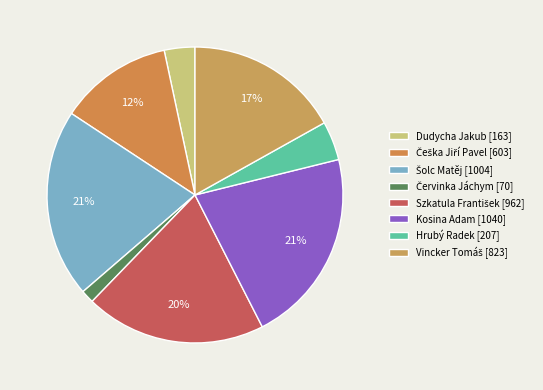

What is the total percentage of Dudycha Jakub and Kosina Adam?

24.7%